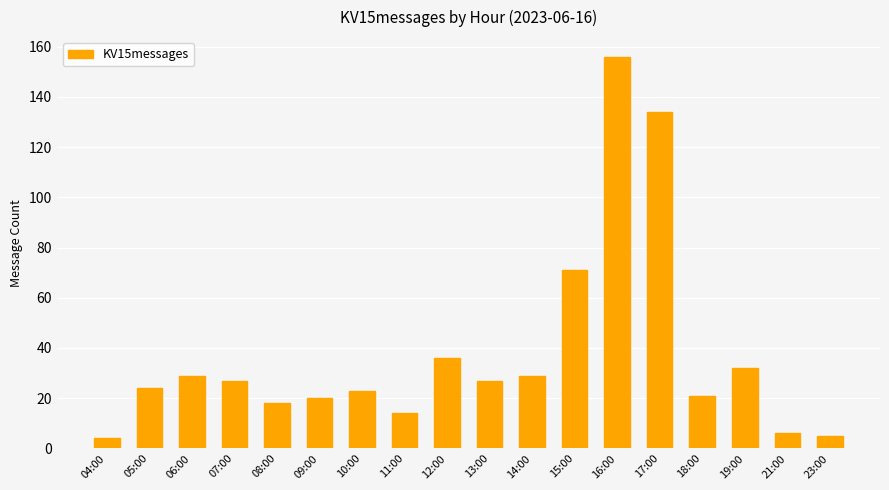

What is the label of the 2nd bar from the left?

05:00